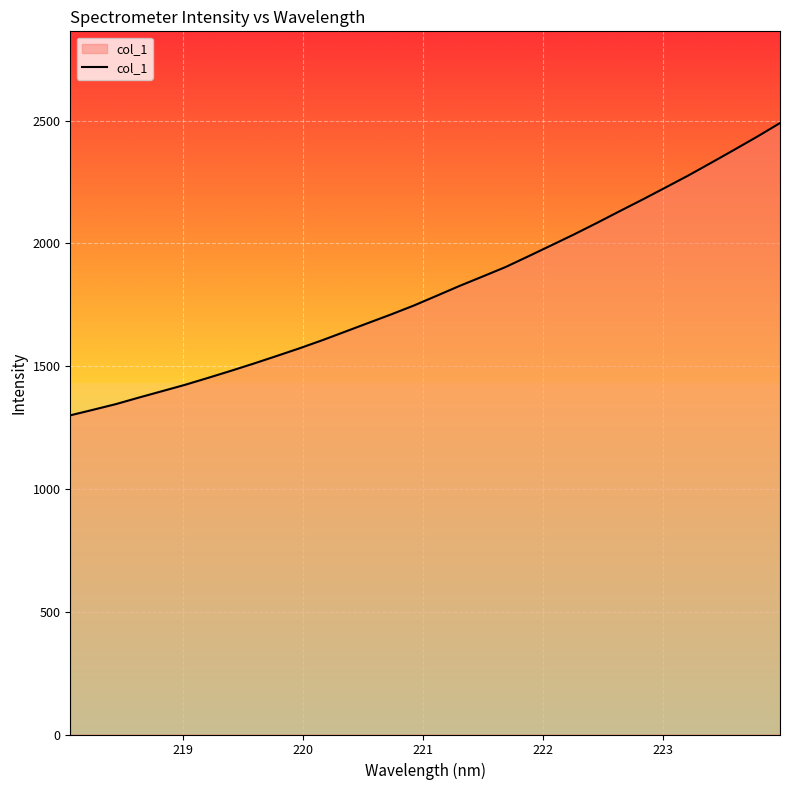

What is the difference between the maximum and minimum values?

1190.4